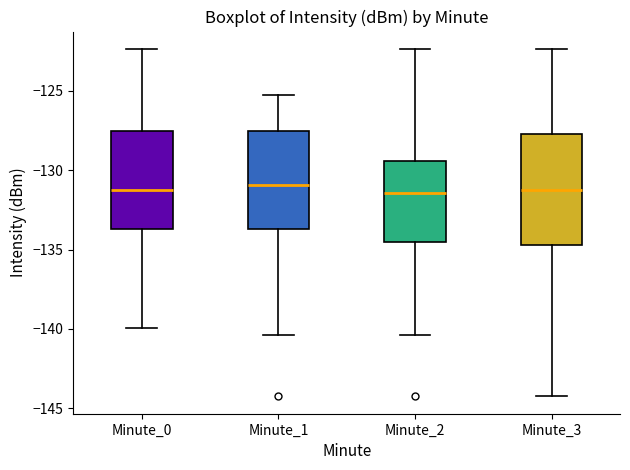

Reading left to right, transcribe this box plot: for each box, give where its median line is, the range the box spans, and where its two whiskers end, as read against the y-axis. The values are not printed on the chart, so give them approximately, as read against the axis.

Minute_0: median -131.0, box -133.5 to -127.5, whiskers -140.0 to -122.5
Minute_1: median -131.0, box -133.5 to -127.5, whiskers -140.5 to -125.5
Minute_2: median -131.5, box -134.5 to -129.5, whiskers -140.5 to -122.5
Minute_3: median -131.0, box -134.5 to -127.5, whiskers -144.0 to -122.5